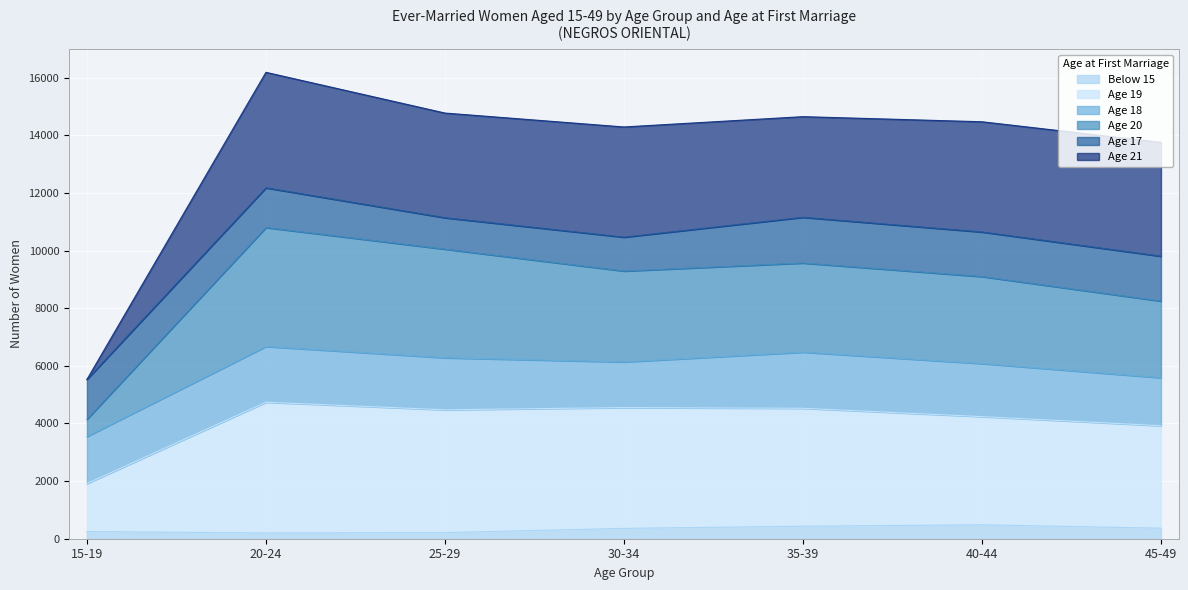

Where does the Age 19 series first go above 4475?

20-24